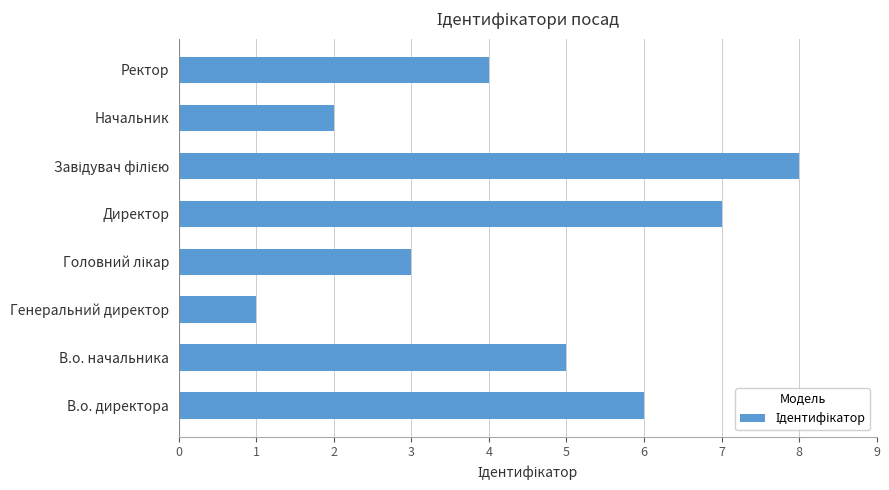

What is the sum of the values at В.о. начальника and Начальник?

7